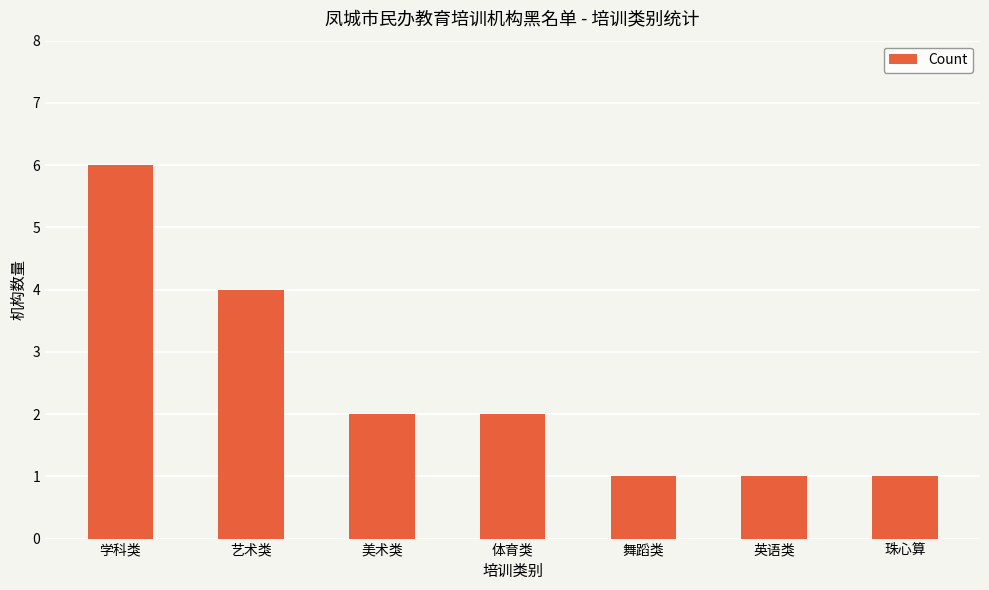

Which category has the highest value across all series?

学科类